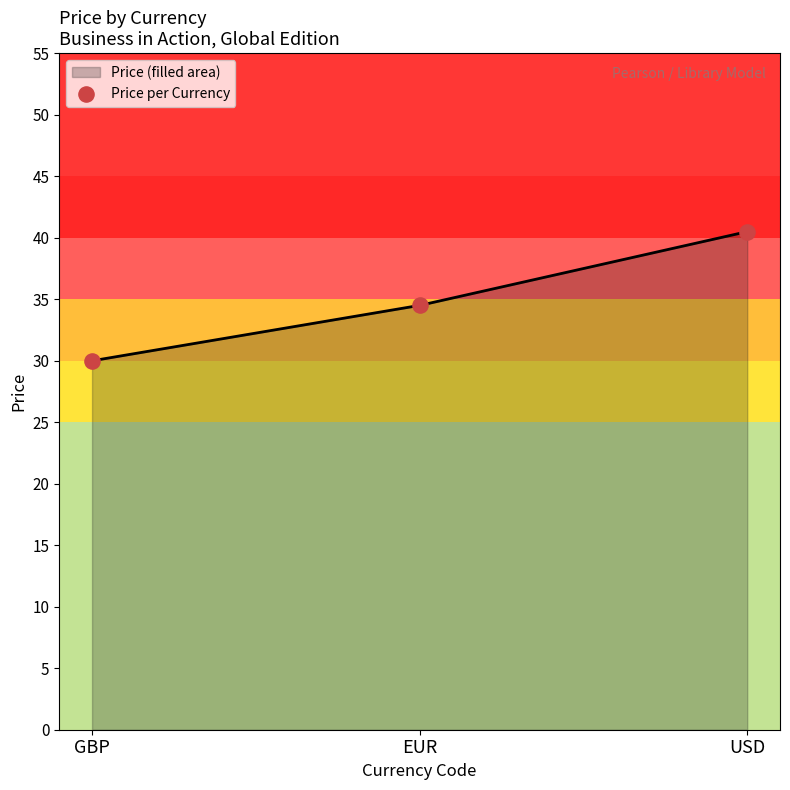

Between EUR and GBP, which is larger?

EUR